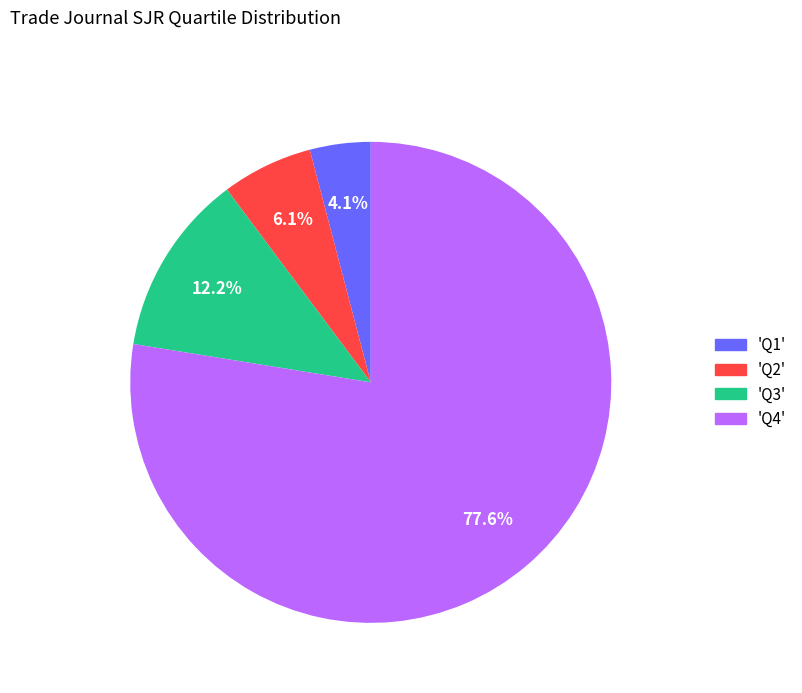

How much of the chart is everything except 'Q3'?

87.8%